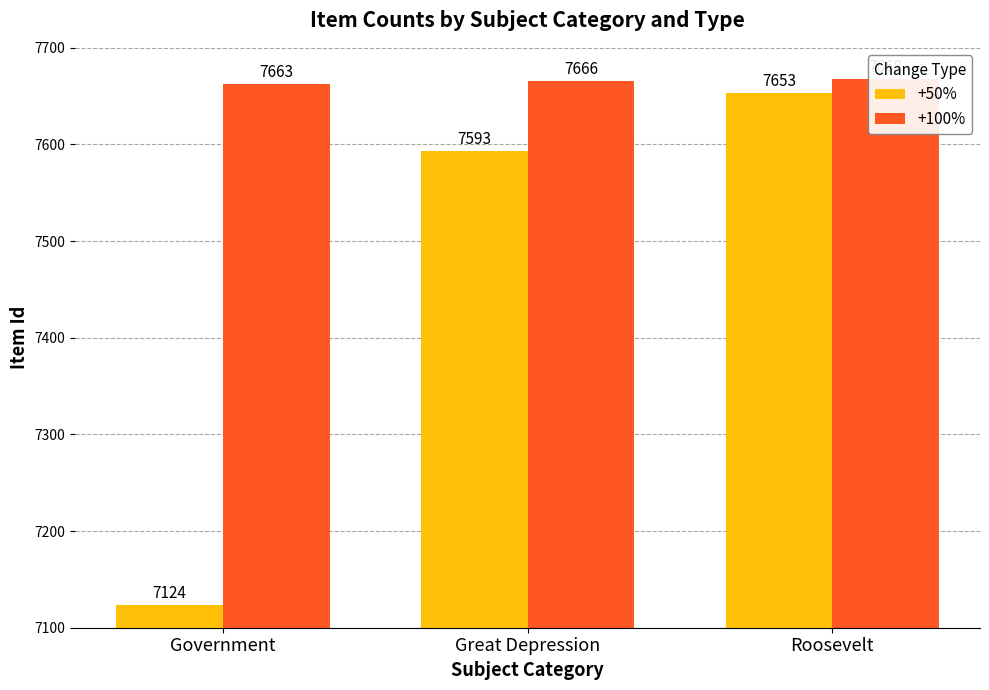

Reading right to left, what are all the values shown in this chart?

+50%: Roosevelt=7653	Great Depression=7593	Government=7124
+100%: Roosevelt=7668	Great Depression=7666	Government=7663